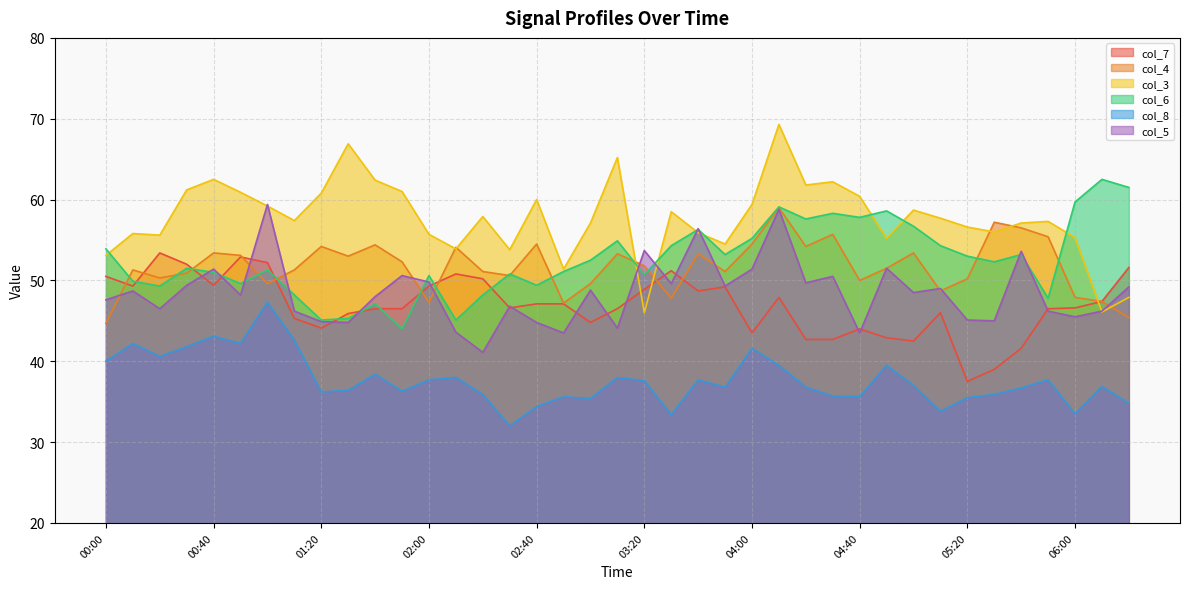

Which category has the lowest value in the col_4 series?

00:00